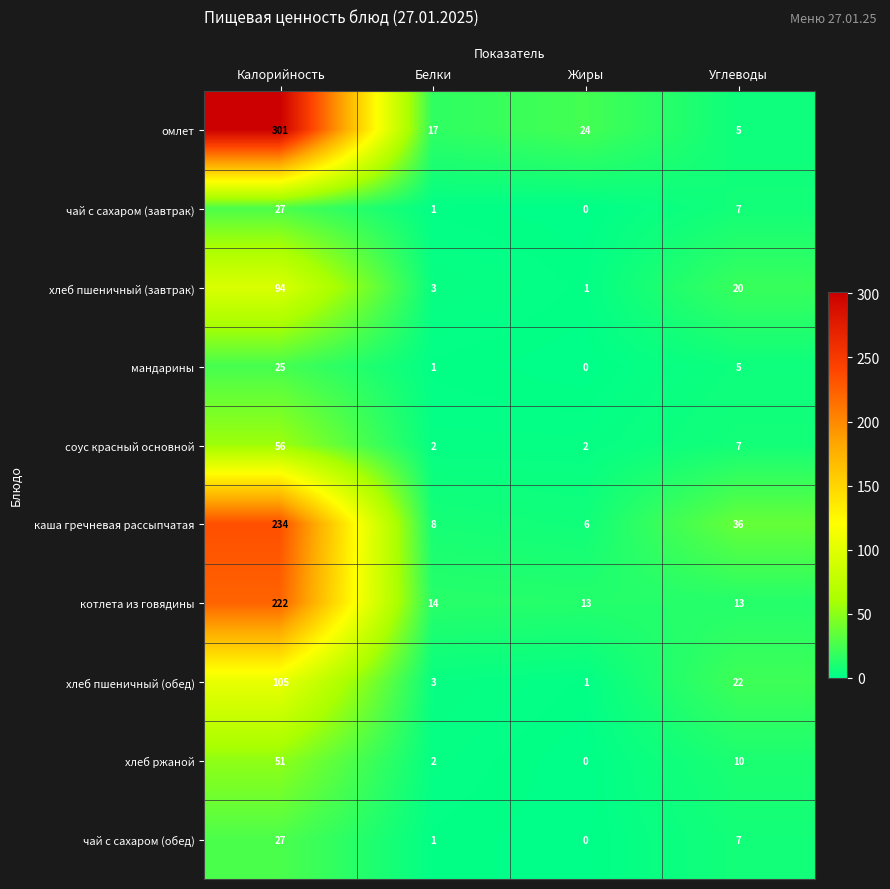

Is it true that мандарины equals 5 at Углеводы?

True